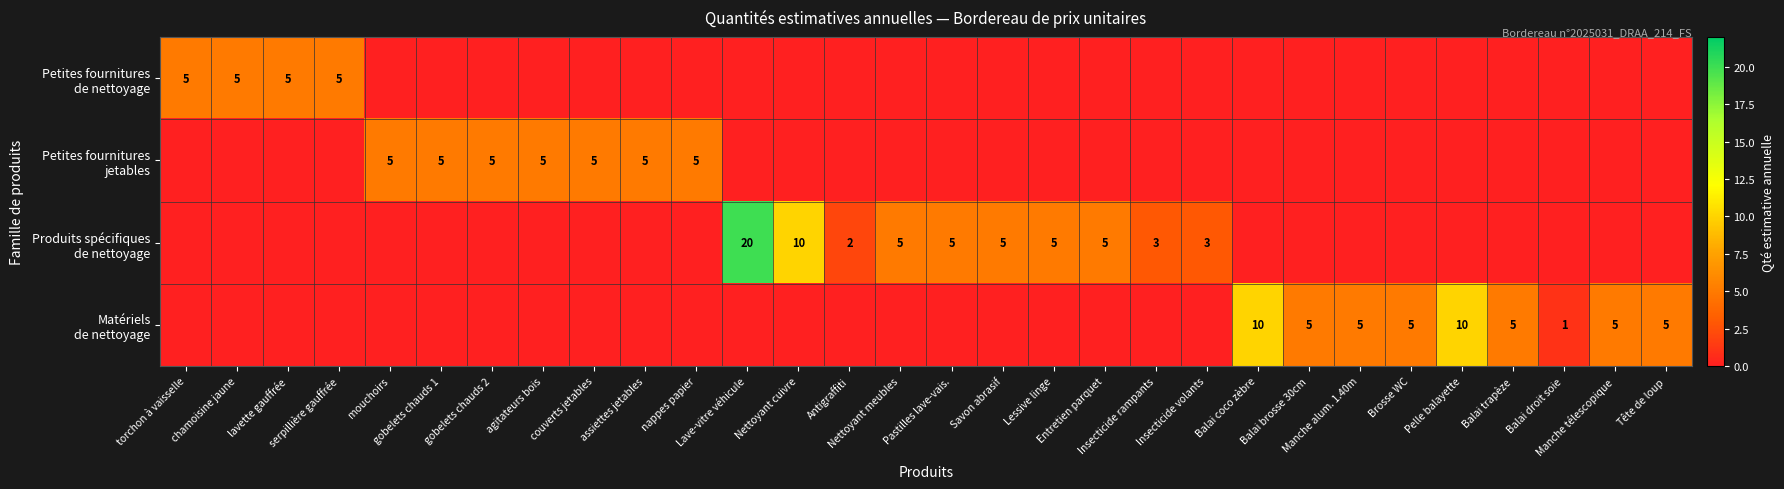

How many categories are shown in the chart?

30